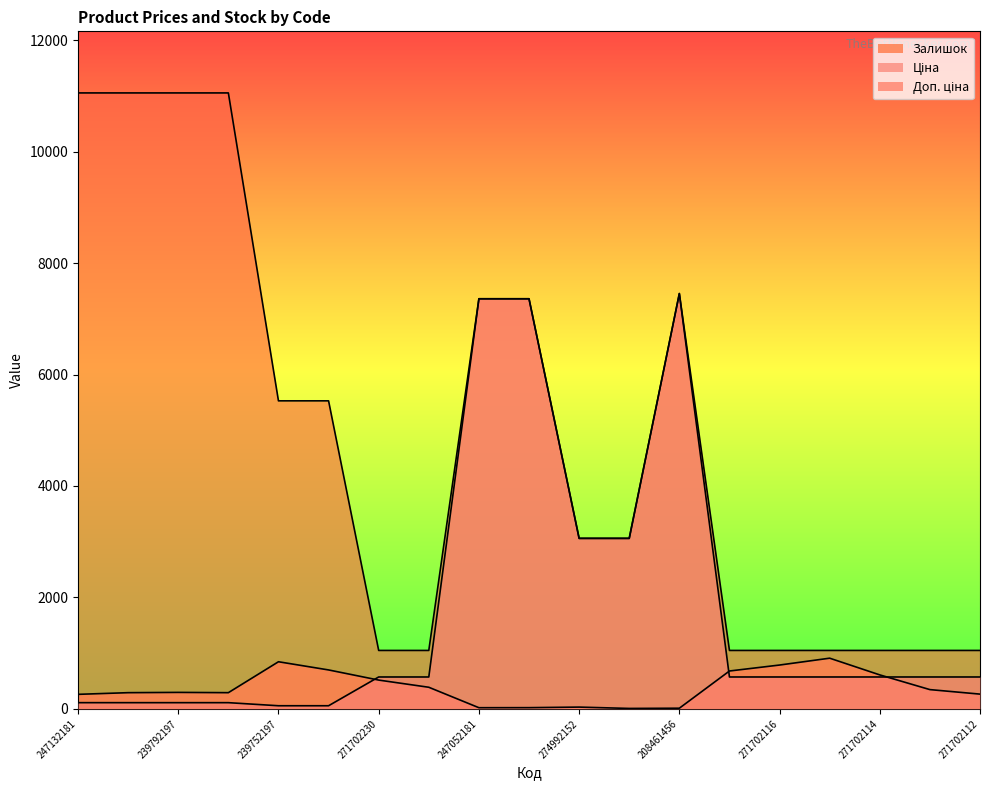

Which series has the widest spread of values?

Доп. ціна